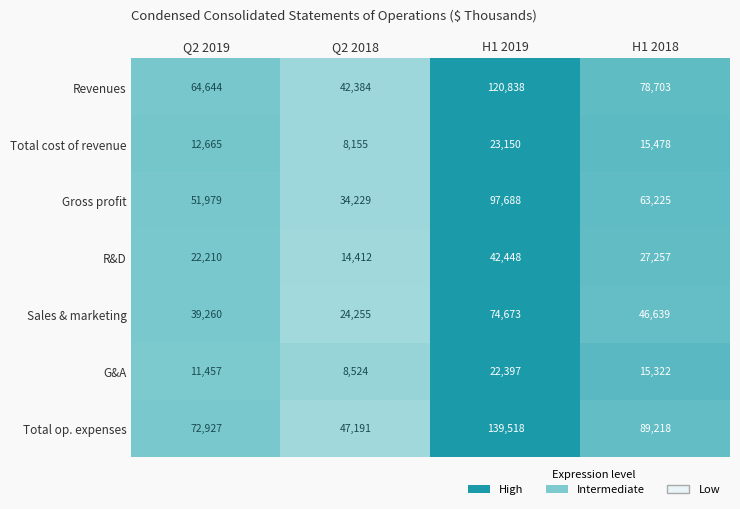

Count the number of categories in the chart.

4